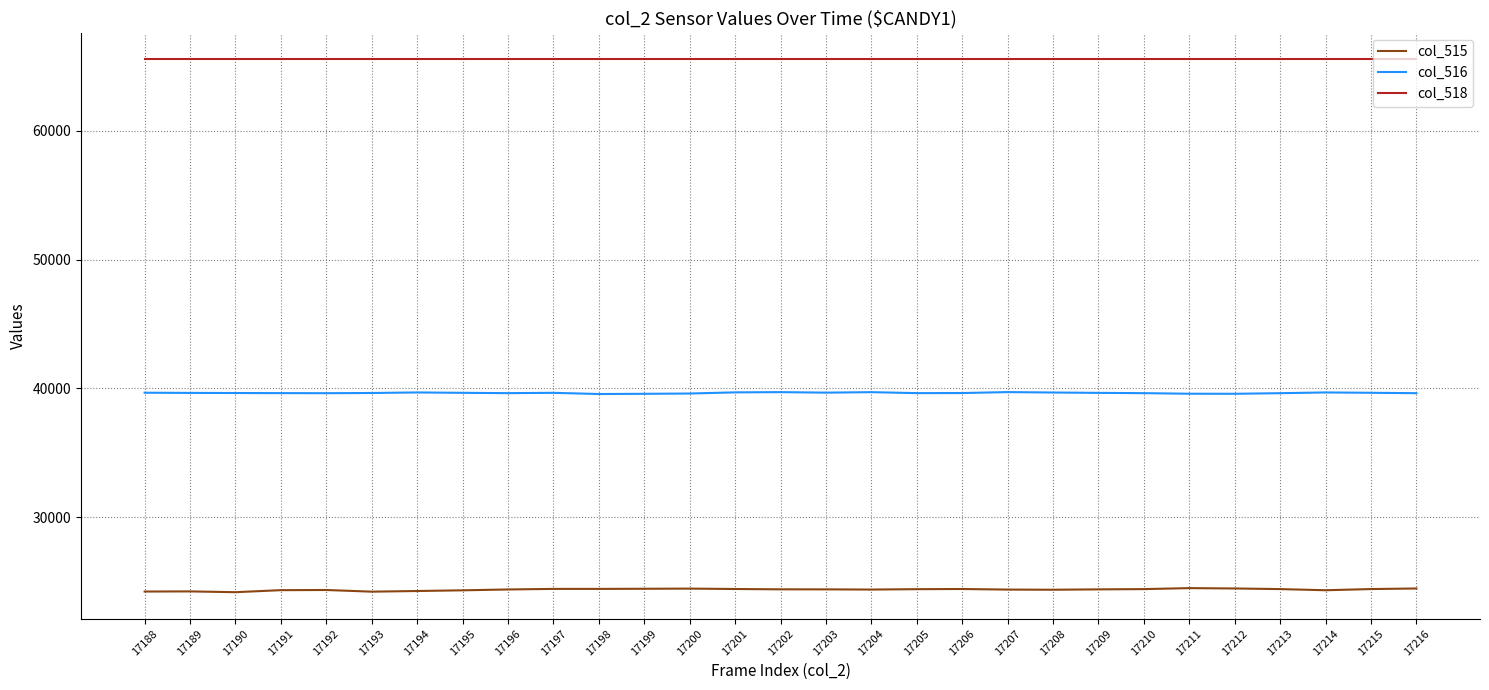

Read the col_515 value at 17209, to the nearest 50.

24400